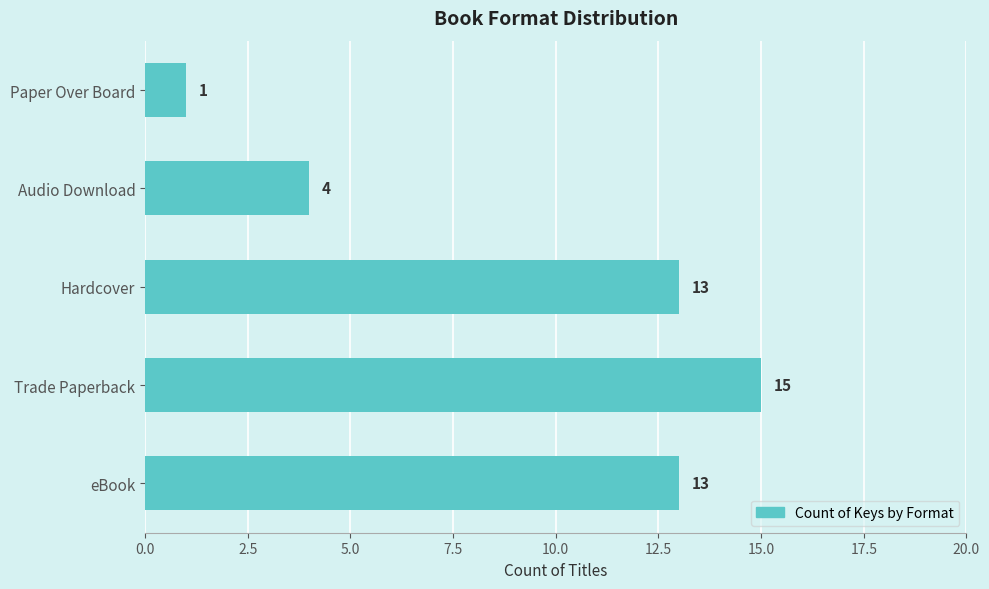

What is the greatest value displayed?

15